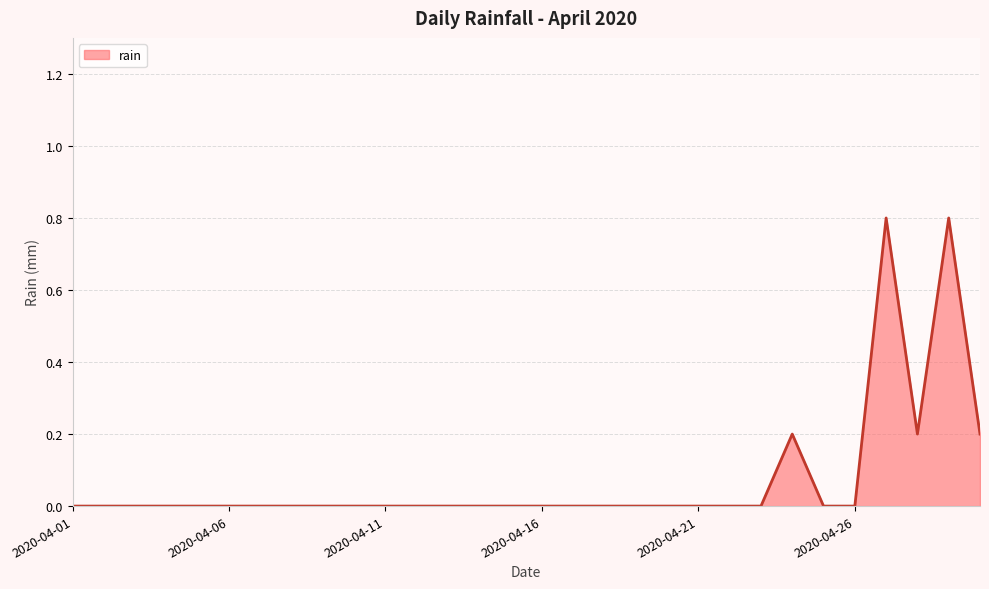

What is the difference between the maximum and minimum values?

0.8